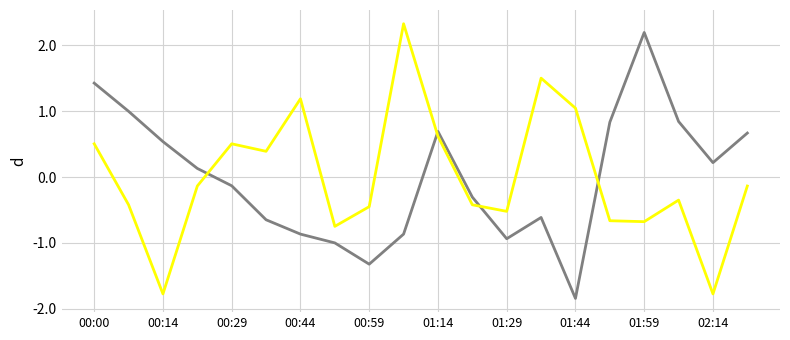

What is the maximum value shown in the chart?

2.3